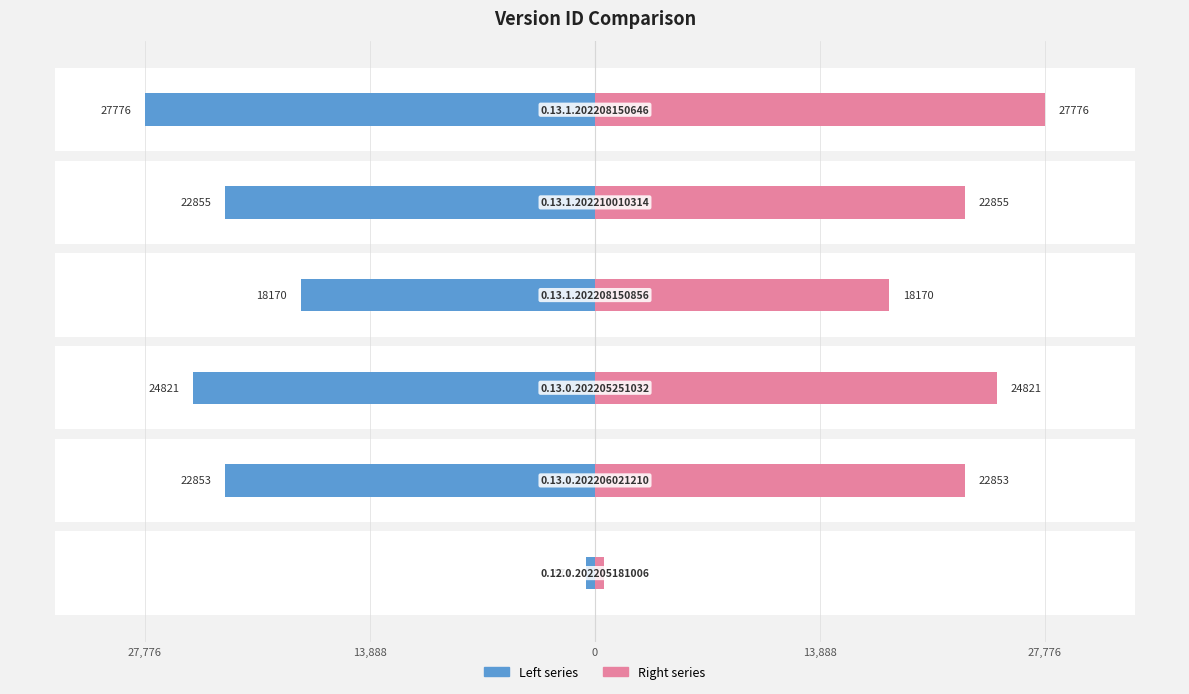

Reading left to right, list all the values displayed in this chart.

Left series: -571	-22853	-24821	-18170	-22855	-27776
Right series: 571	22853	24821	18170	22855	27776